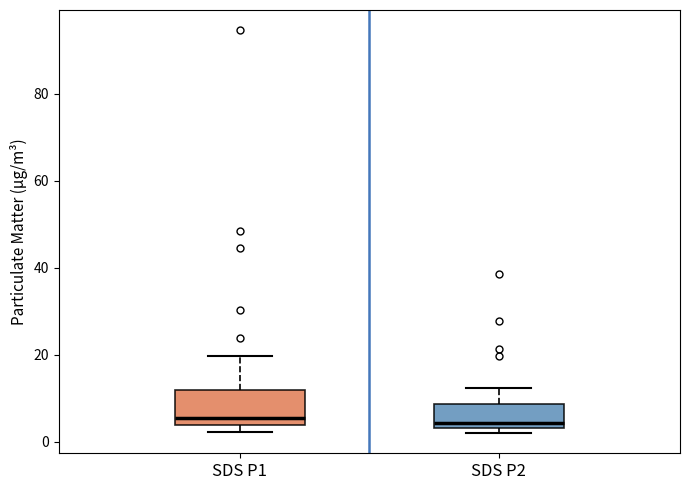

Reading left to right, read every box against the y-axis: the position of its median line, the range the box covers, and the ends of its whiskers. The values are not printed on the chart, so give them approximately, as read against the axis.

SDS P1: median 6, box 4 to 12, whiskers 2 to 20
SDS P2: median 4 (just above the box's lower edge), box 4 to 8, whiskers 2 to 12